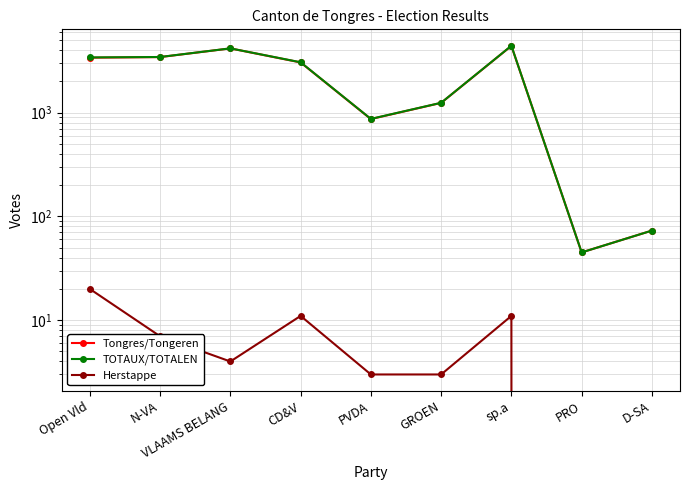

How many categories are shown in the chart?

9